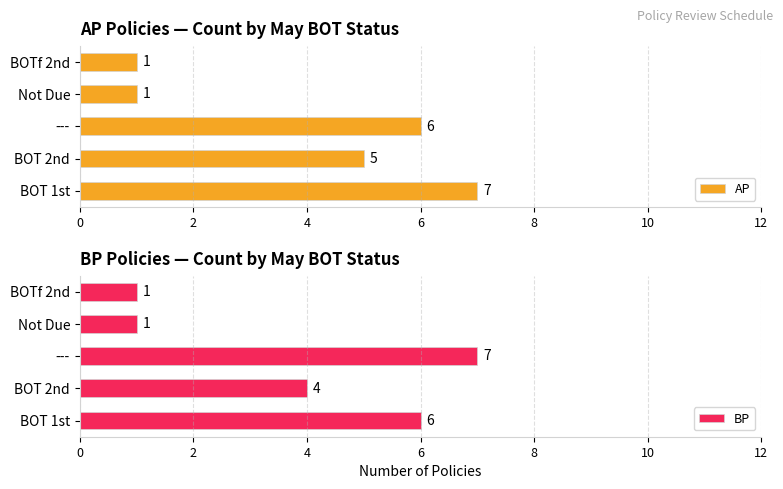

Which has a higher value, 4 or 2?

4